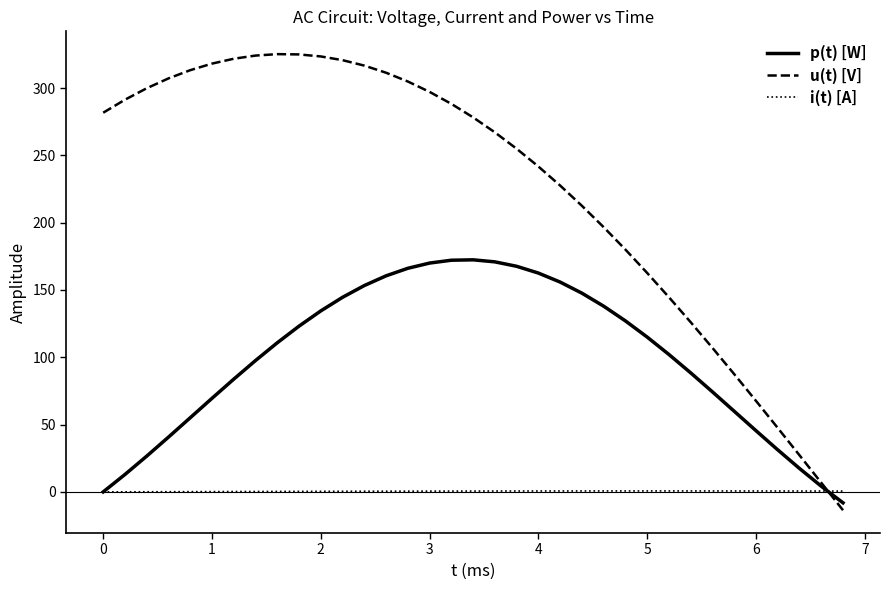

What is the maximum value for u(t) [V]?

325.2